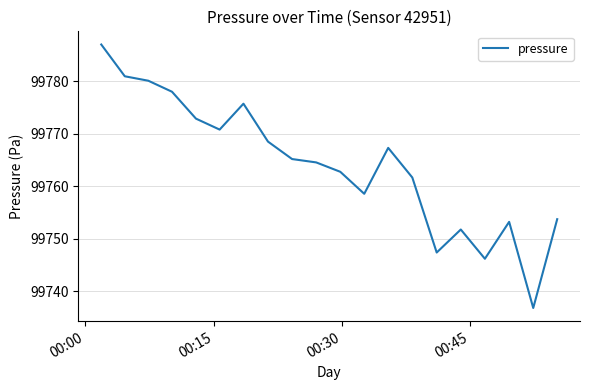

What is the smallest value displayed?

99736.8